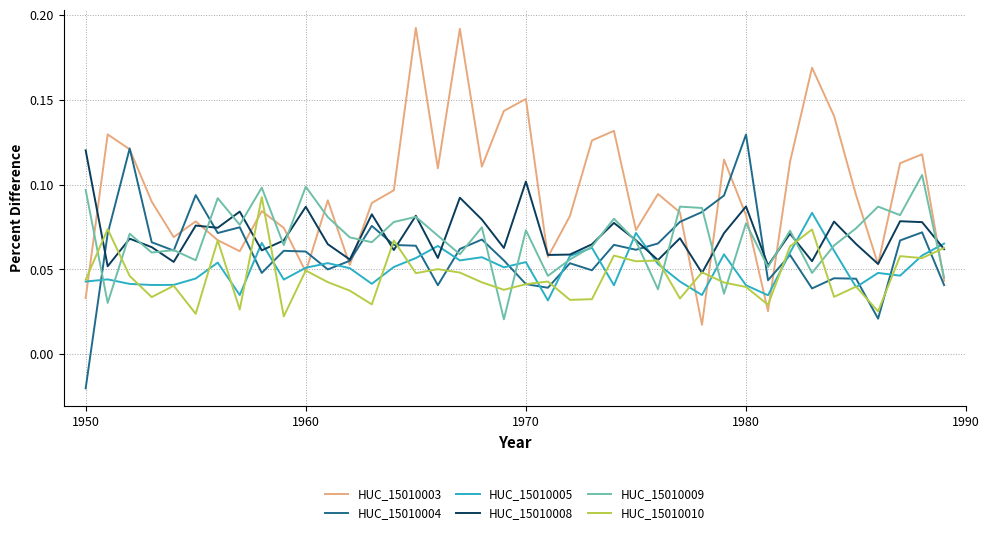

Which series has the largest range (max minus min)?

HUC_15010003